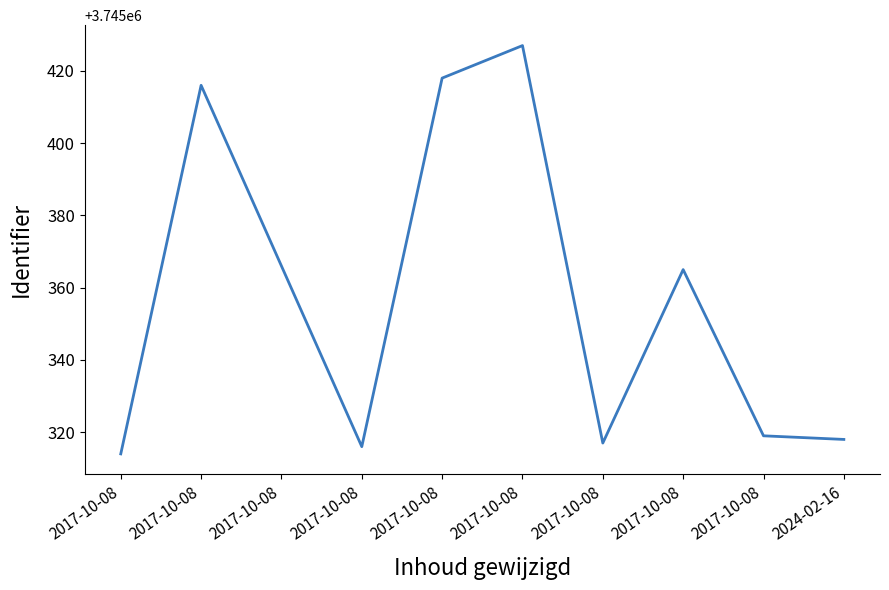

What is the label of the 7th point from the right?

2017-10-08